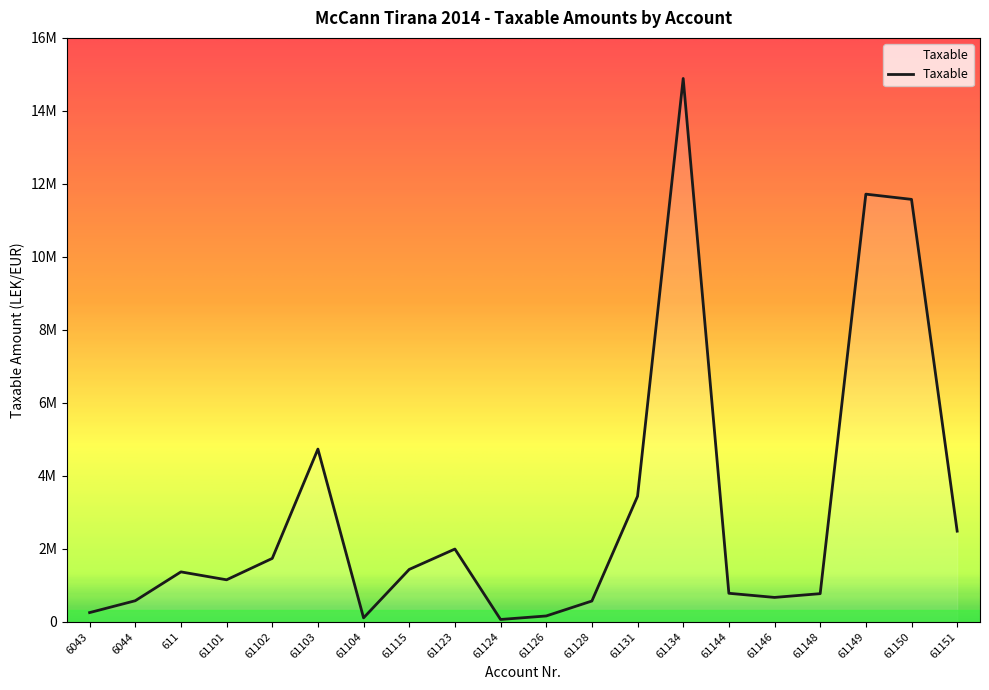

The chart shows a value of 1991862.2 at 61123. True or false?

True